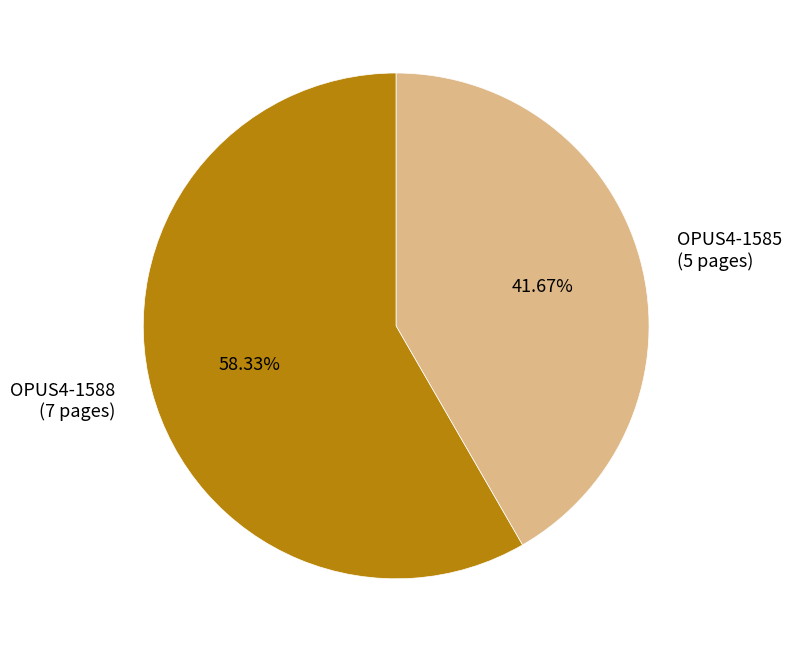

Is there any slice that represents more than half of the pie?

Yes